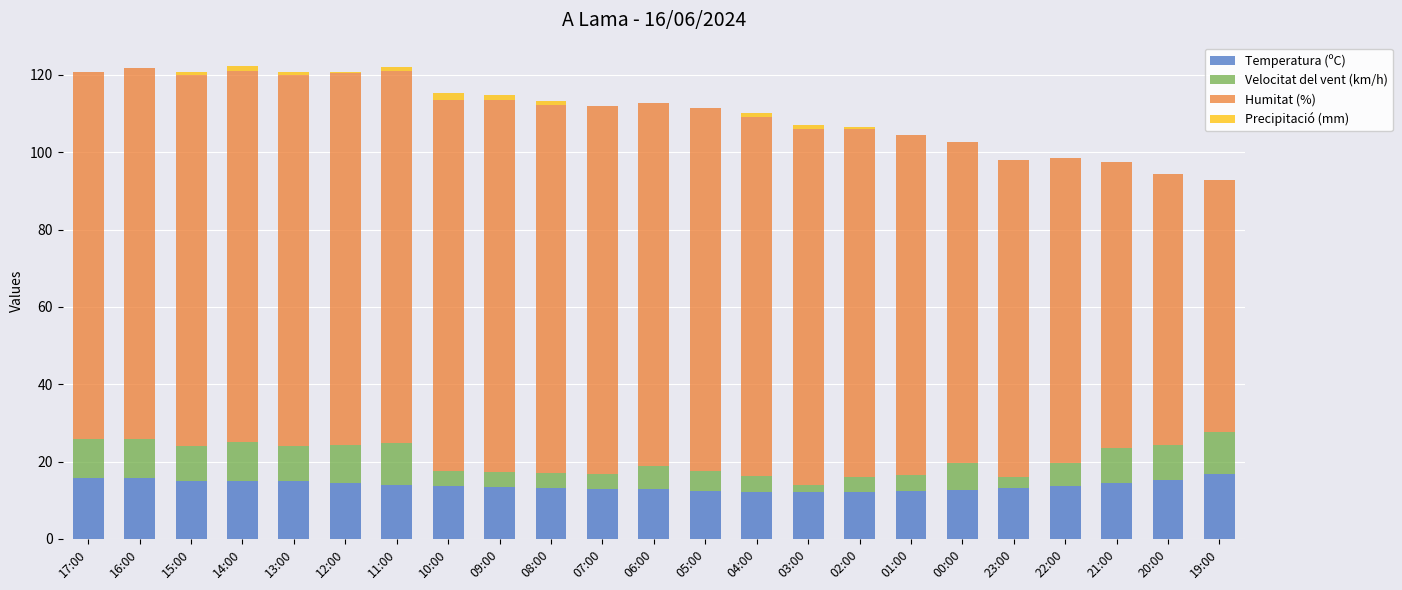

What is the maximum value for Temperatura (ºC)?

16.7